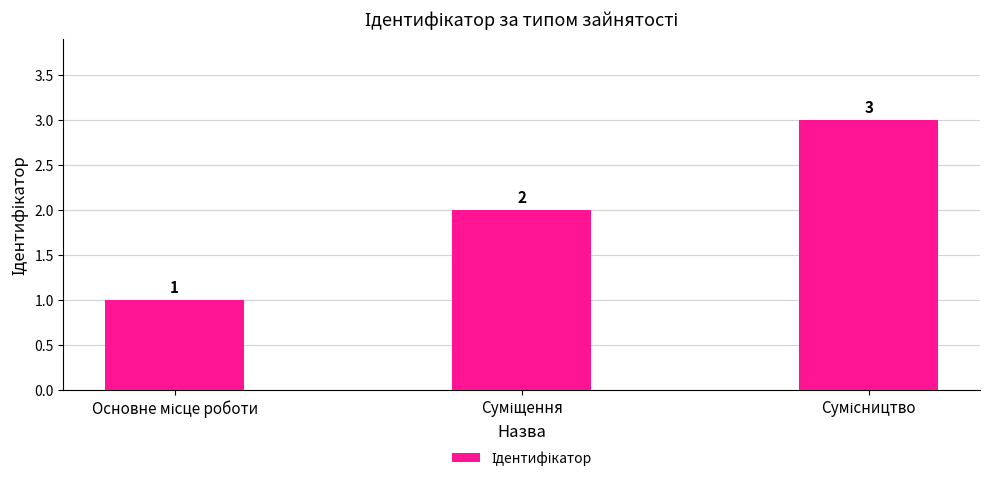

What is the smallest value displayed?

1